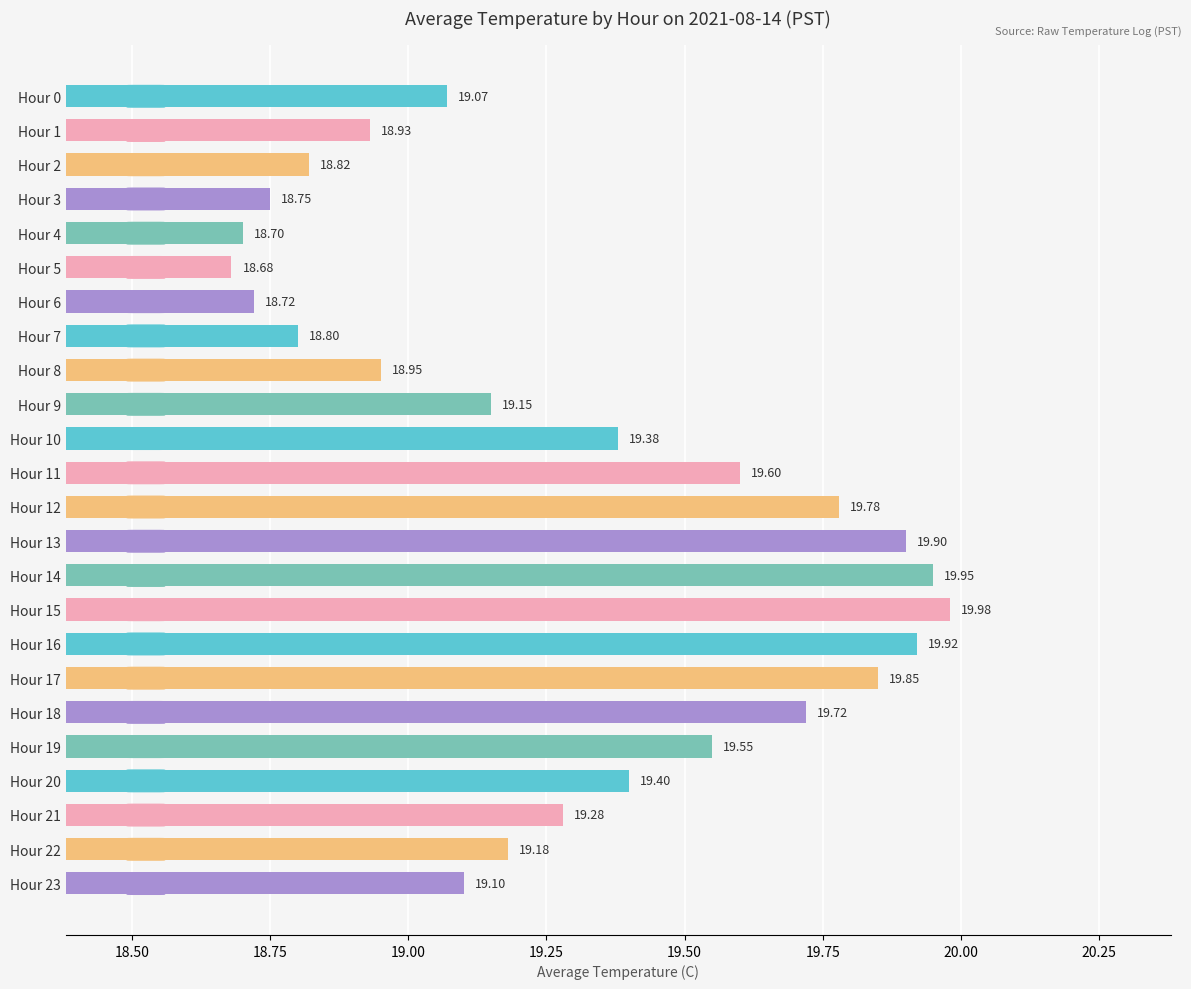

What is the greatest value displayed?

20.0